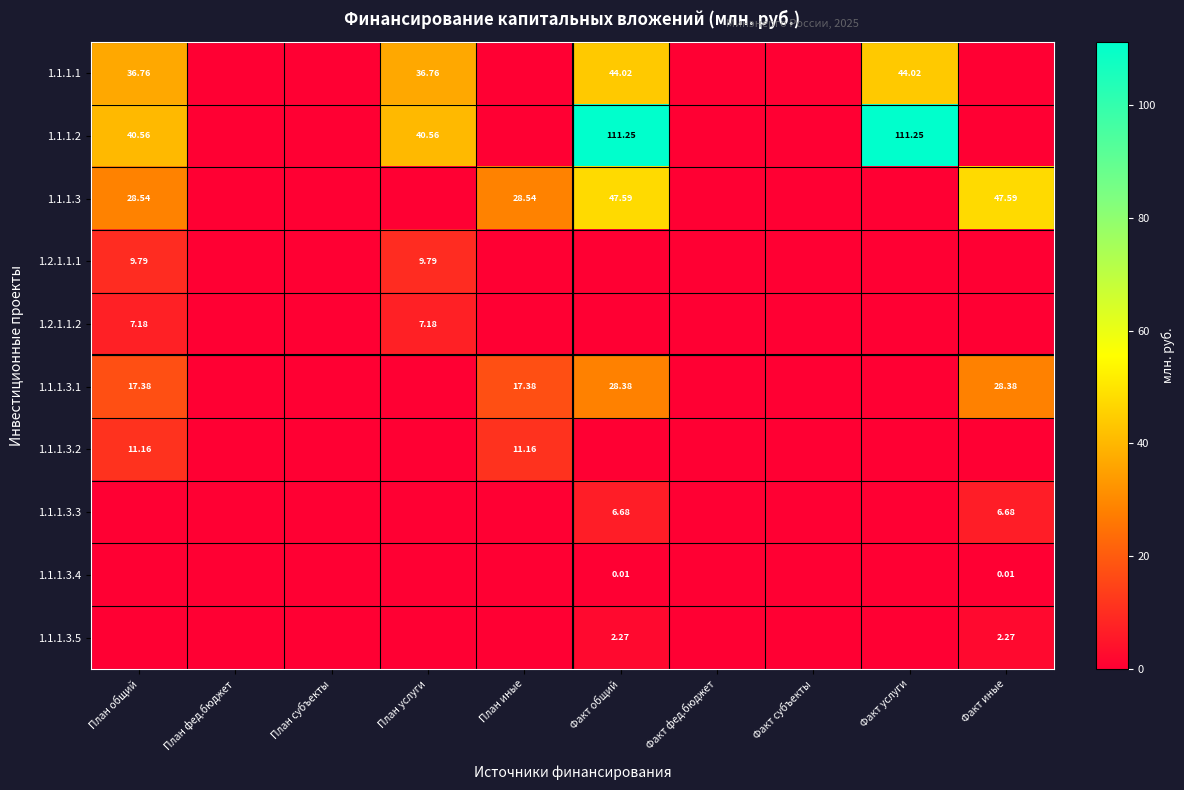

Is it true that 1.2.1.1.1 equals 5.8 at Факт услуги?

False